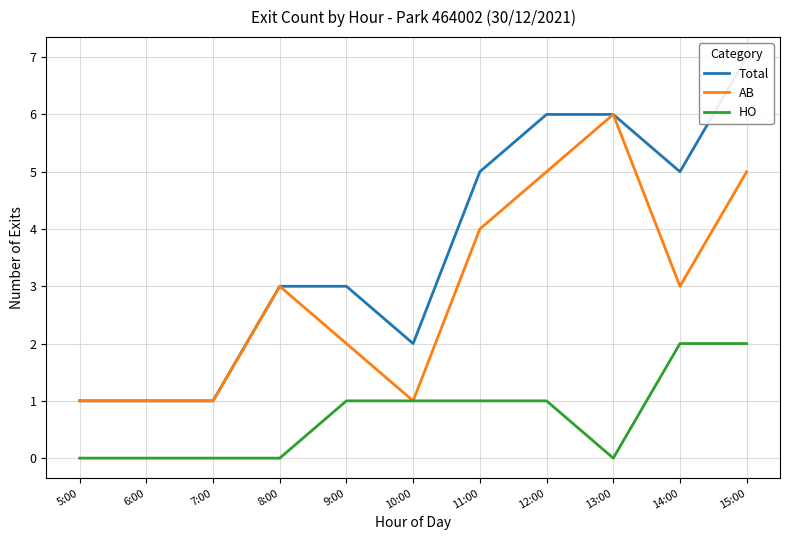

True or false: AB has more than 2 interior local peaks.

False